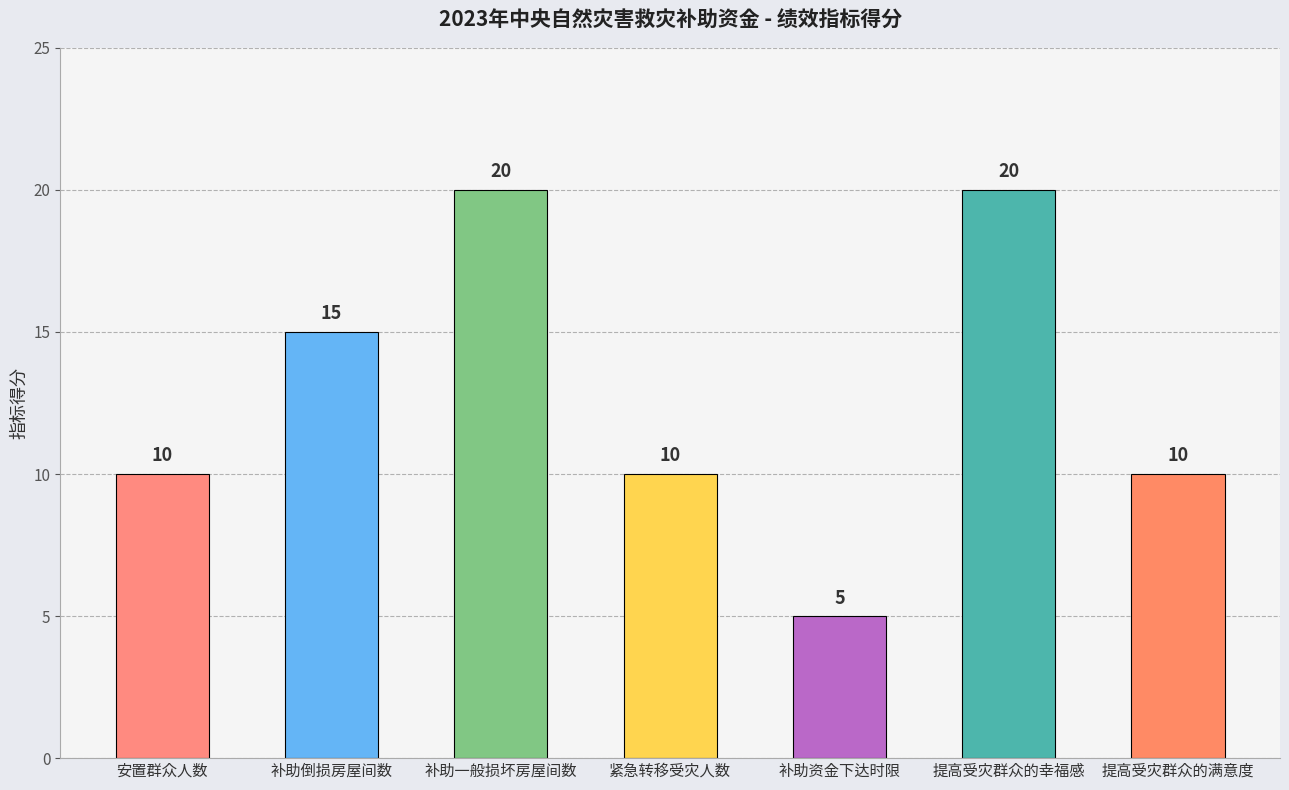

The value at 提高受灾群众的幸福感 is 31. True or false?

False